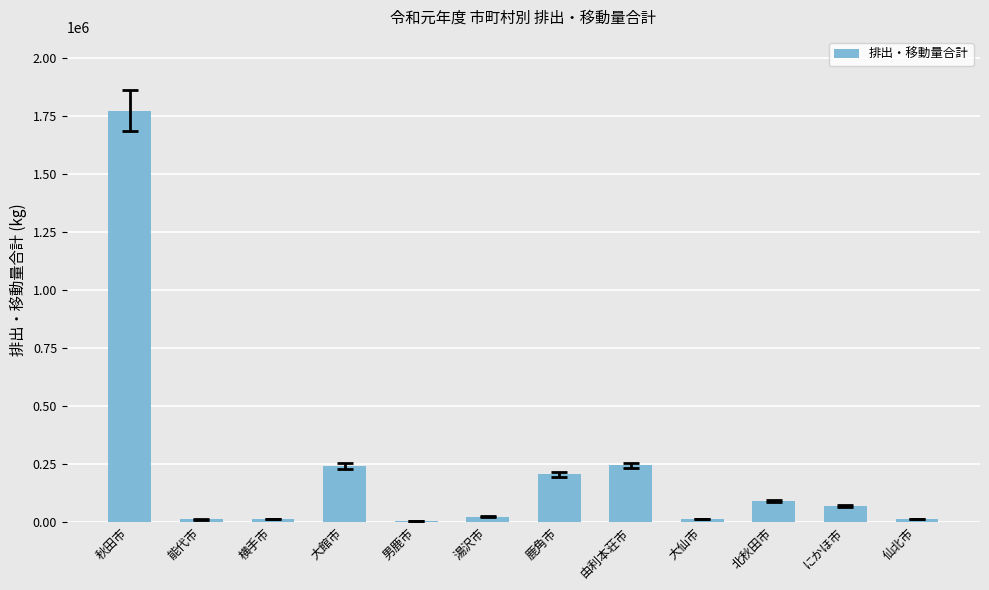

Between 秋田市 and にかほ市, which is larger?

秋田市